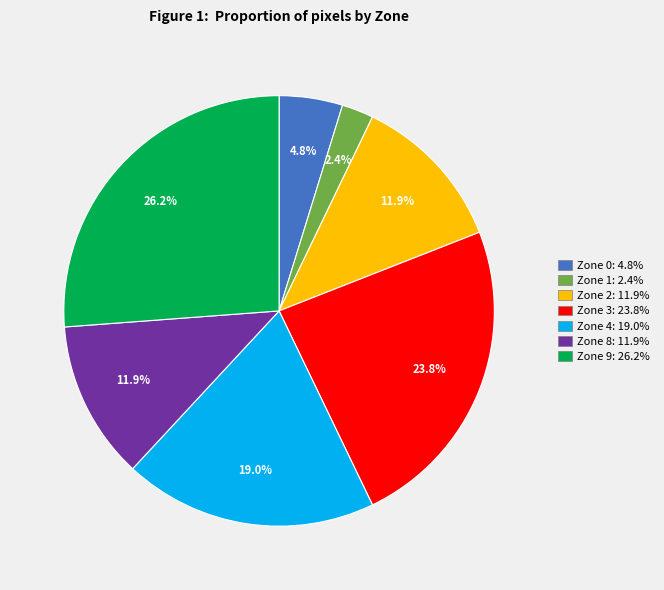

Count the number of slices in the pie.

7